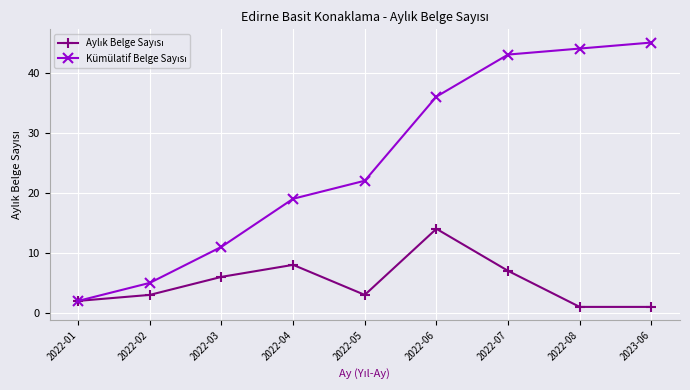

What is the spread (max minus min) of values at 2022-06?

22